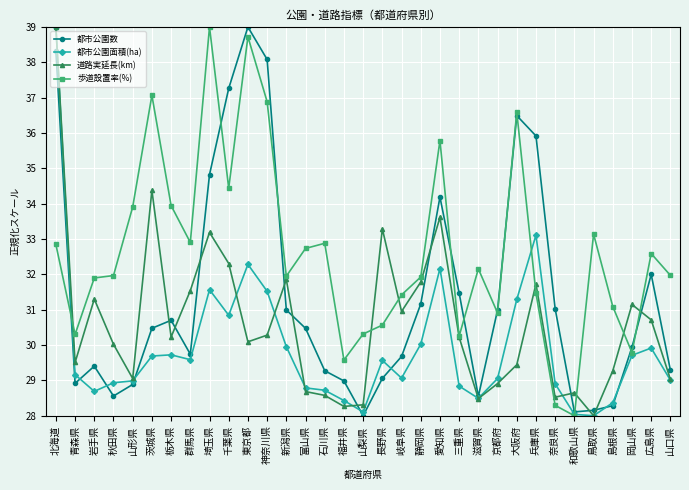

Where is the first local minimum for 歩道設置率(%)?

青森県